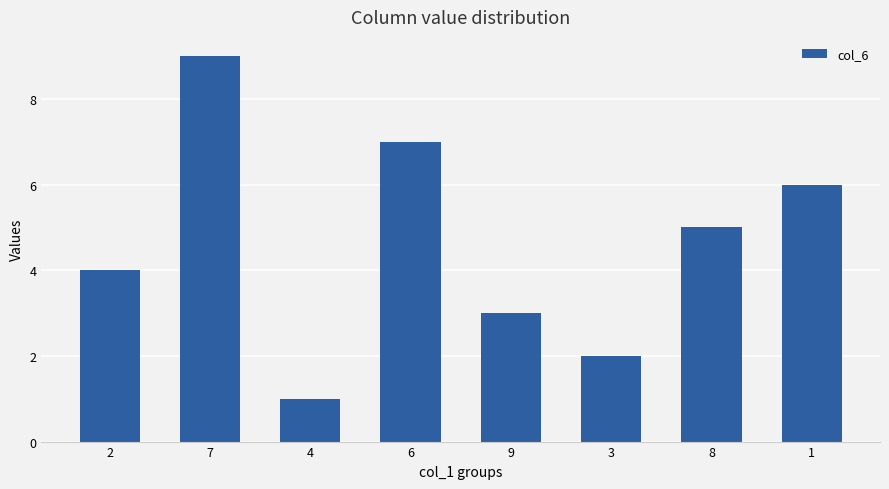

What is the change in value from 2 to 7?

+5